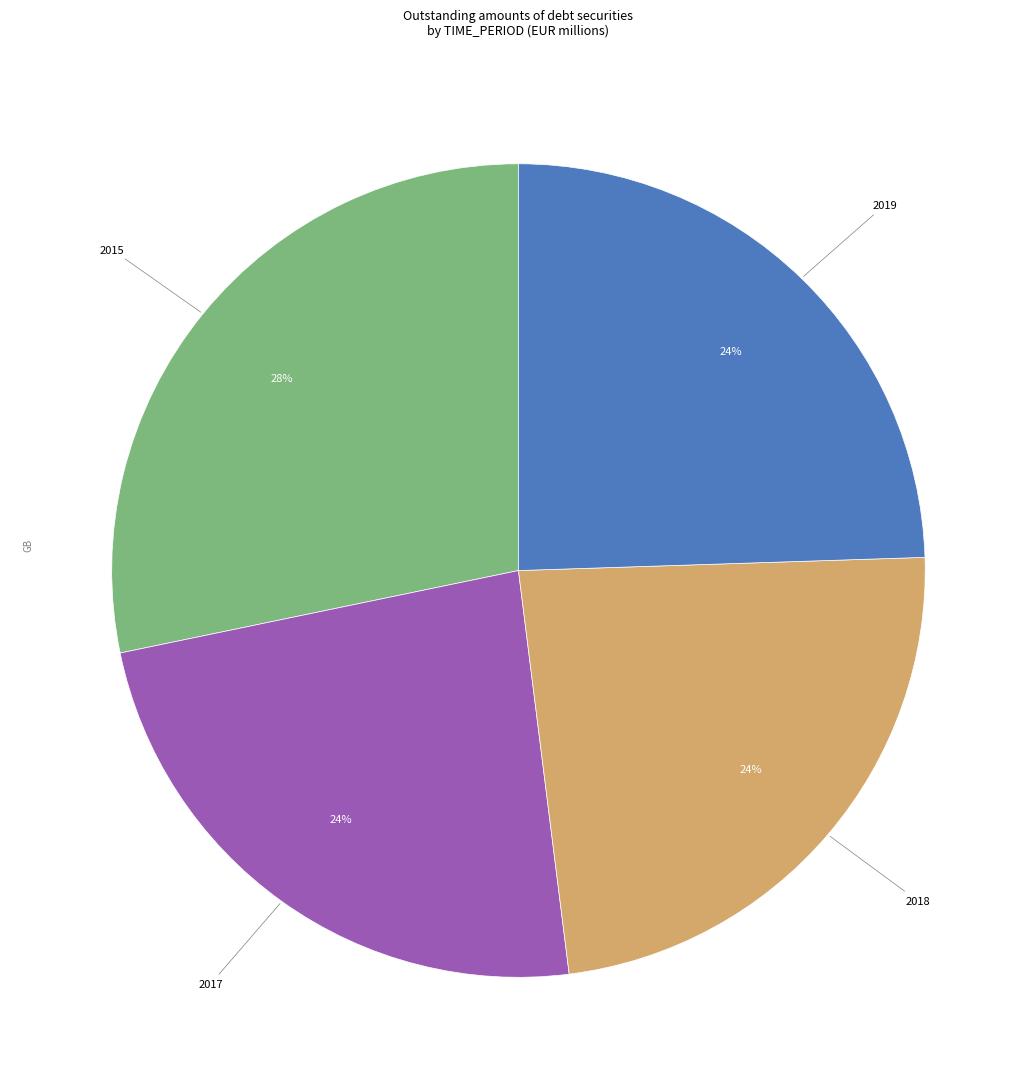

Is it true that 2015 is 28% of the pie?

True